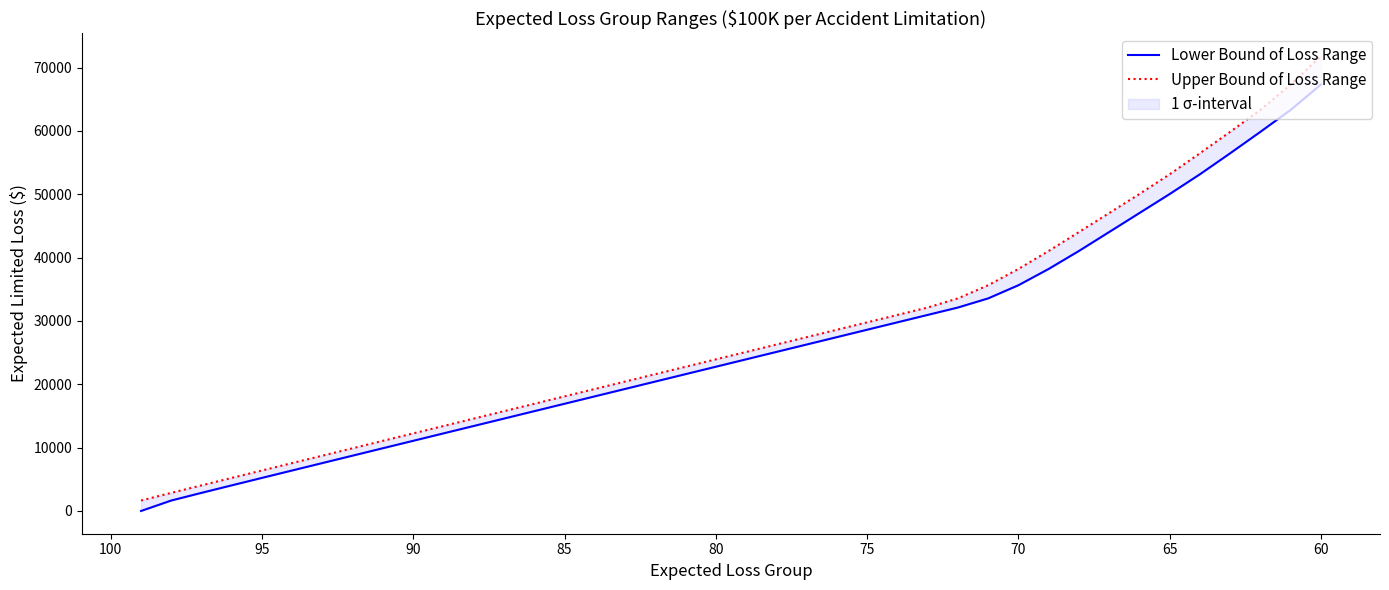

List the series in order of their peak value, highest first.

Upper Bound of Loss Range, Lower Bound of Loss Range